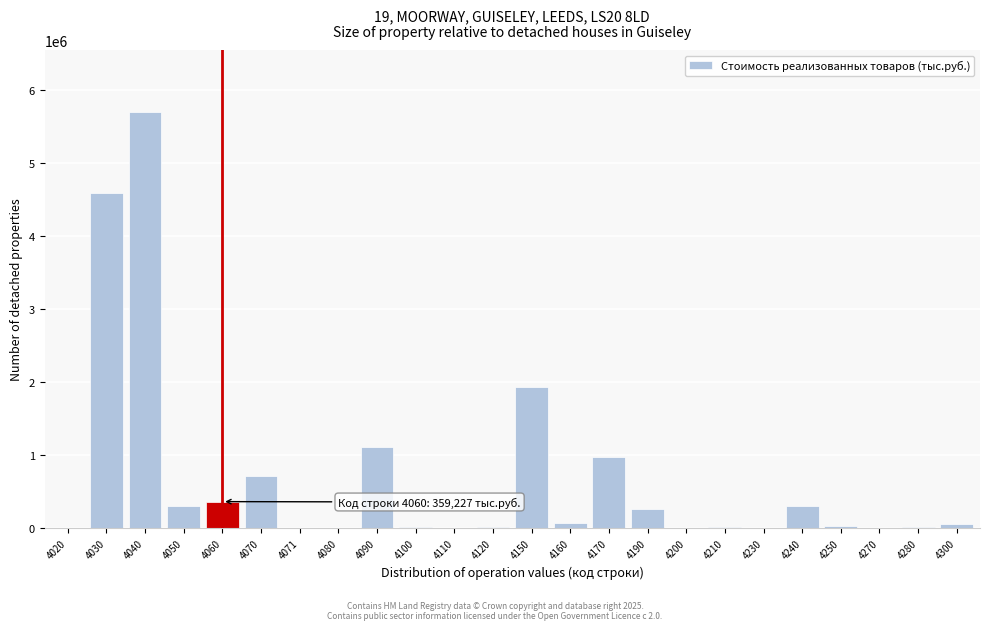

What is the maximum value shown in the chart?

5693772